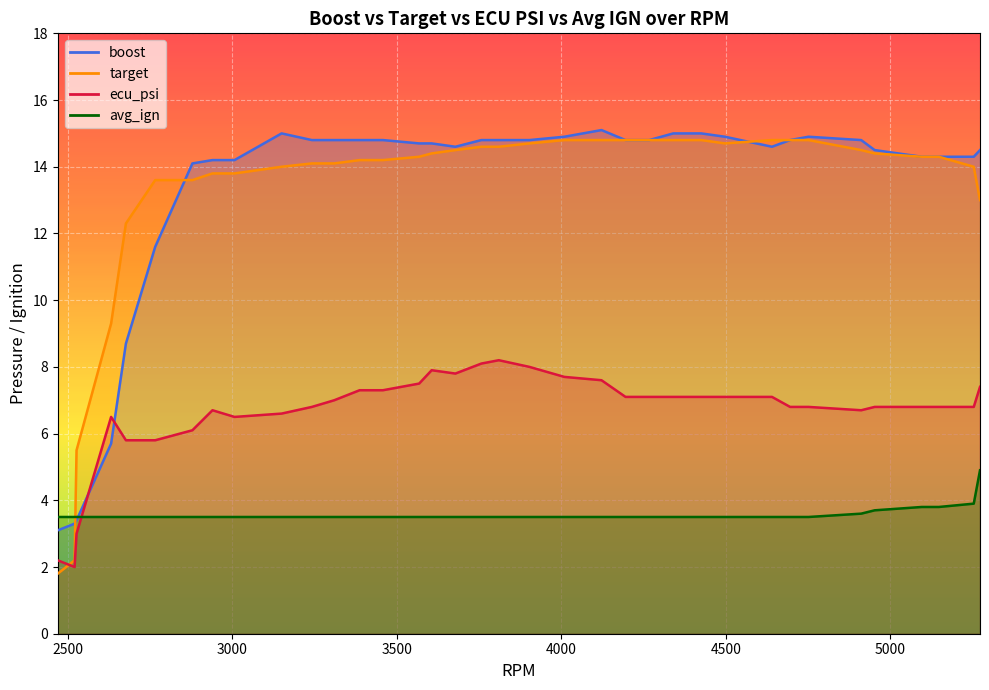

What are all the series names shown in the legend?

ecu_psi, target, boost, avg_ign